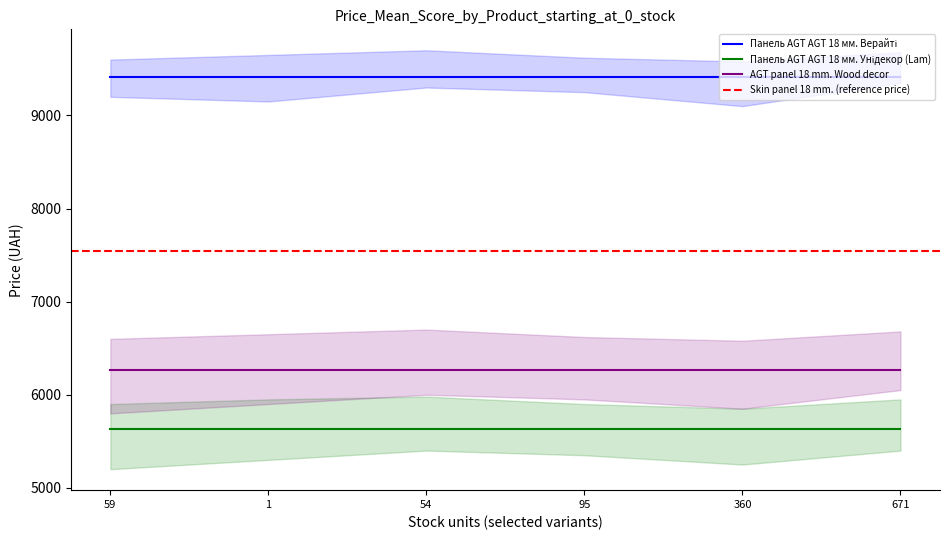

What is the maximum value for AGT panel 18 mm. Wood decor?

6266.7